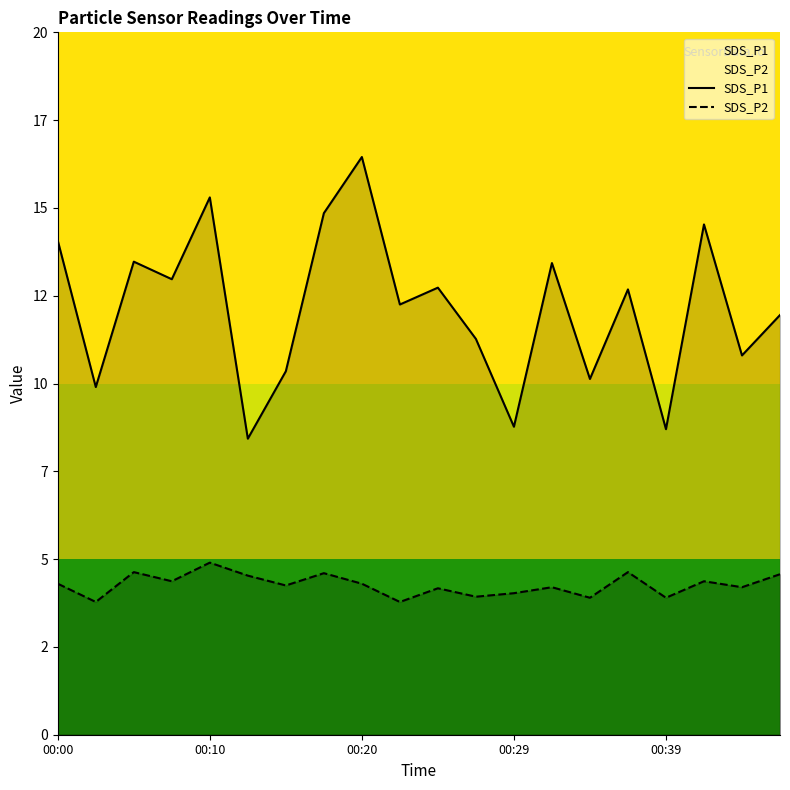

Does the chart have visible grid lines?

No